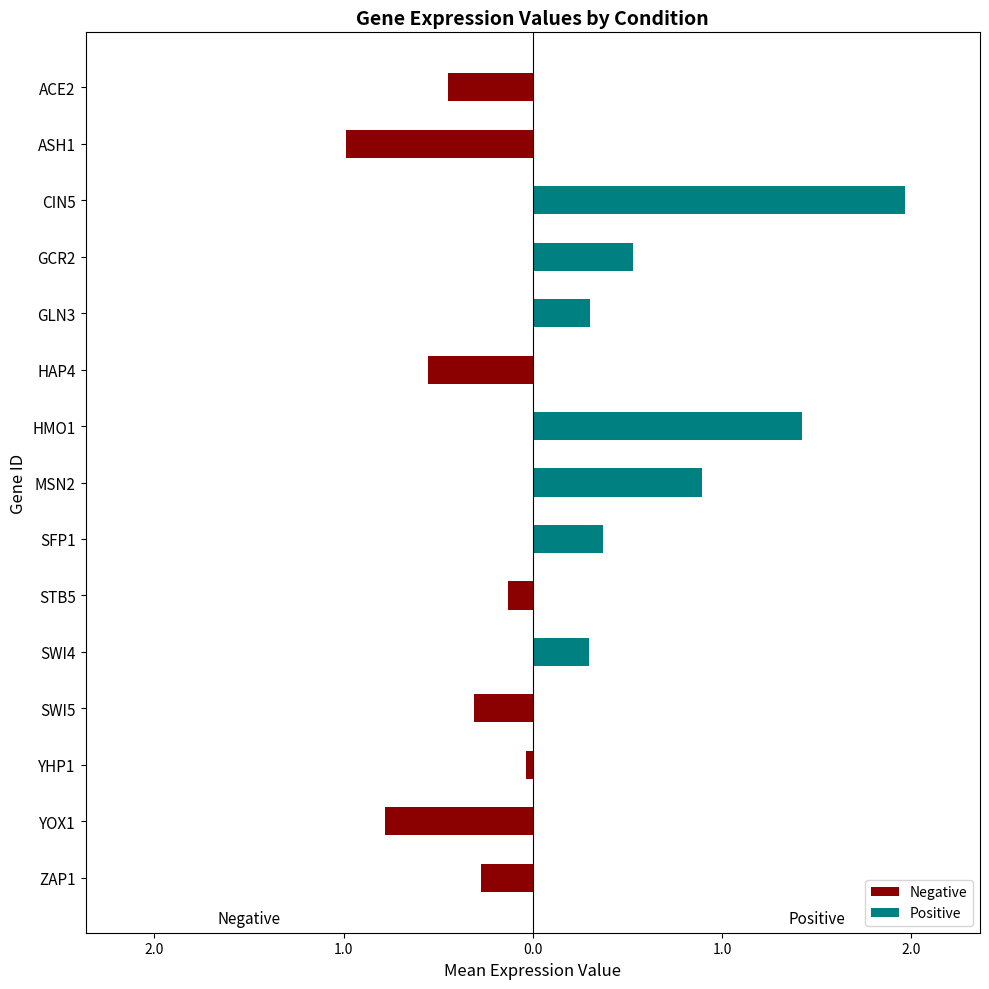

What is the smallest value displayed?

-1.0